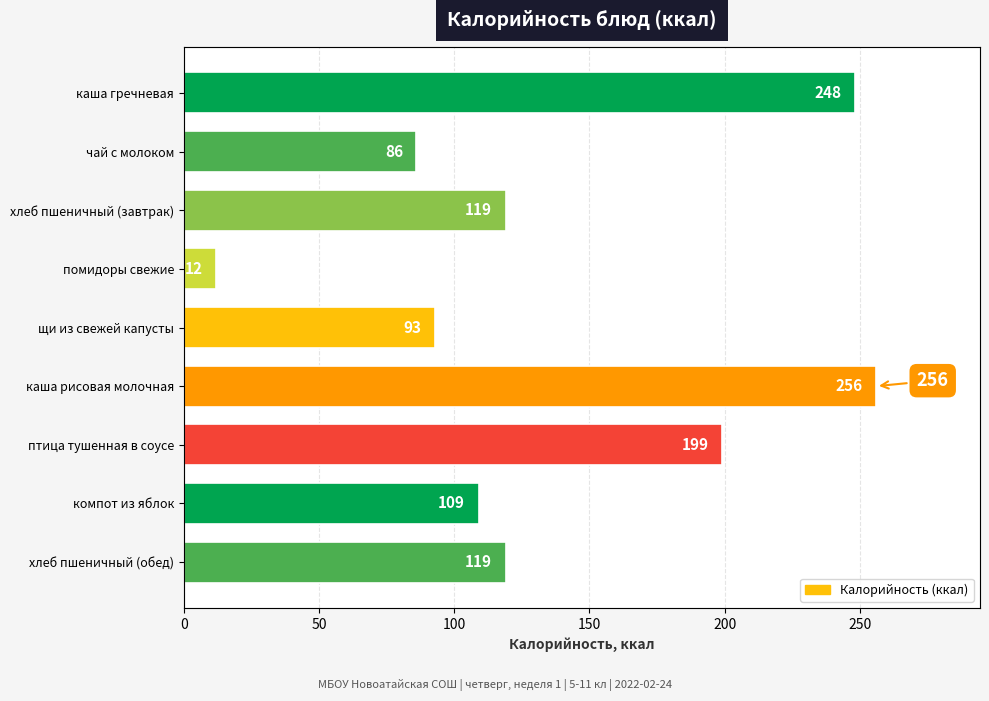

Reading left to right, extract all data points from this chart.

248.2	86.0	119.0	12.0	93.0	256.0	199.0	109.0	119.0